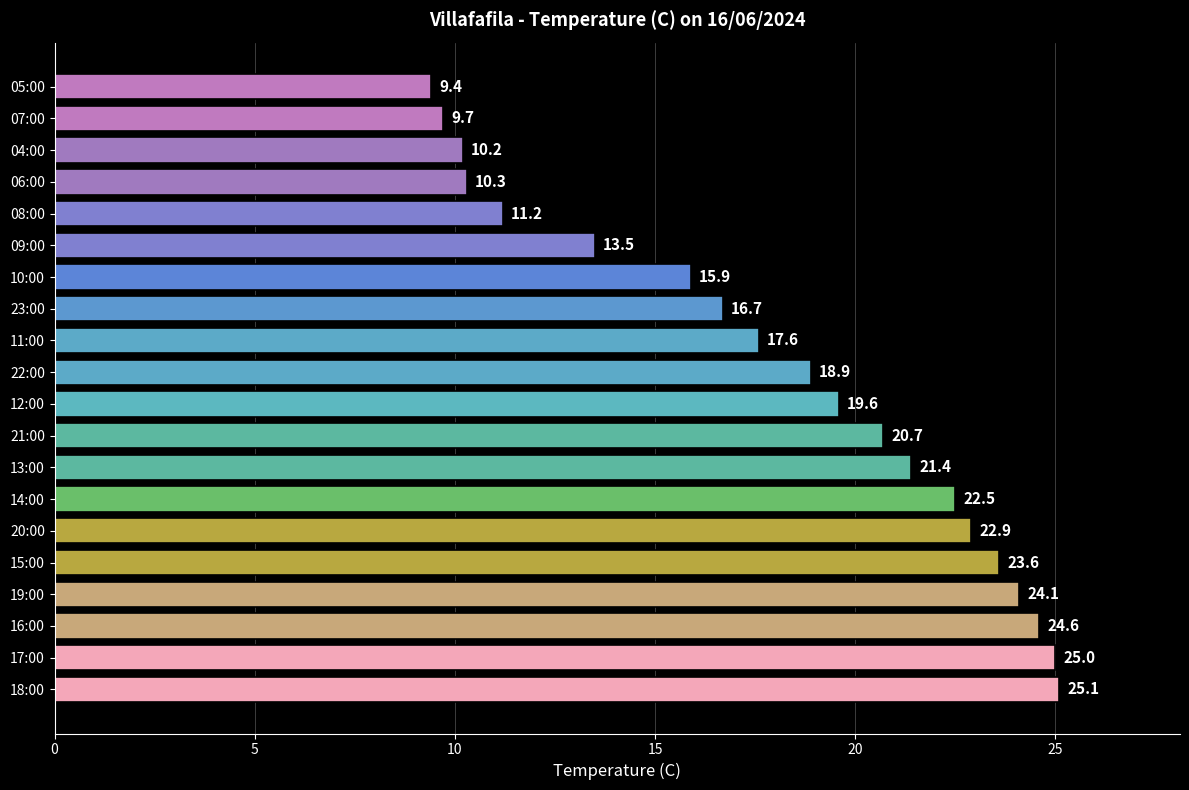

Is it true that the value at 09:00 is 13.5?

True